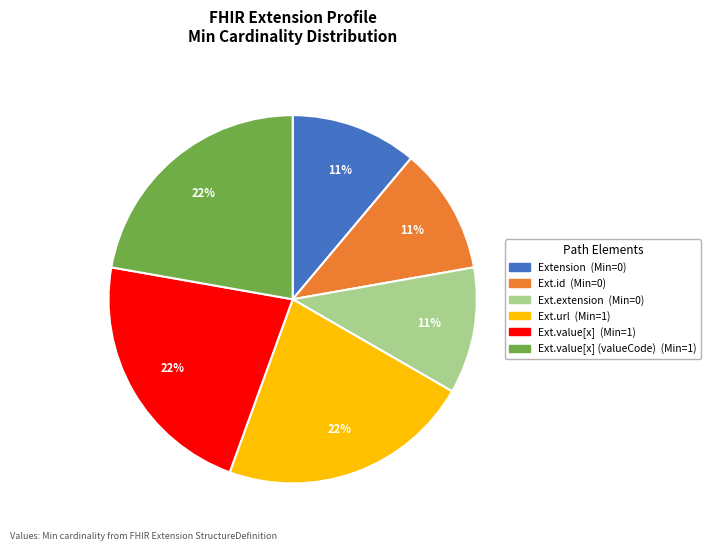

Is there a majority slice in this chart?

No